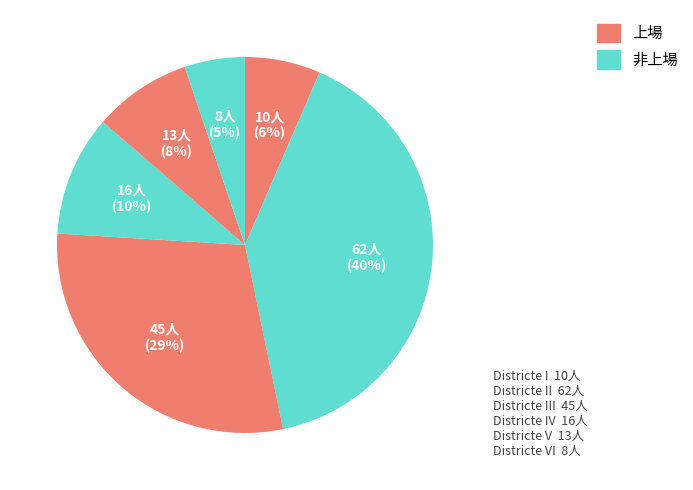

How many slices are in this pie chart?

6